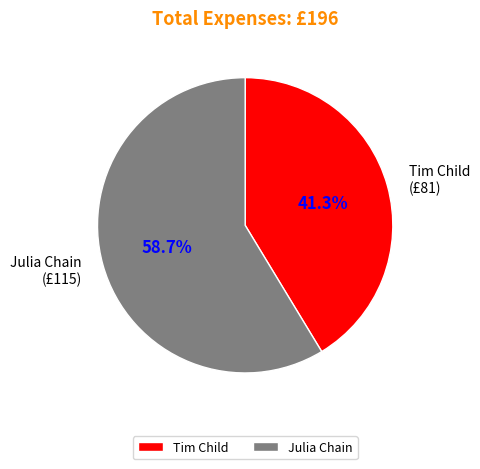

Is the sum of Julia Chain and Tim Child greater than half?

Yes